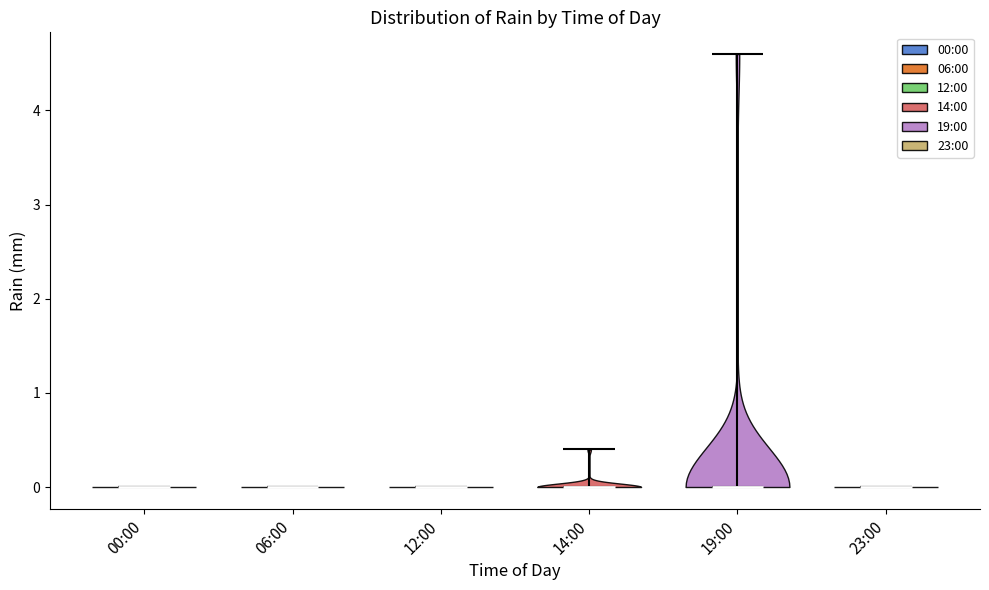

What is the lowest point the violin for 00:00 reaches on the y-axis? The values are not printed on the chart, so give them approximately, as read against the axis.

0.0